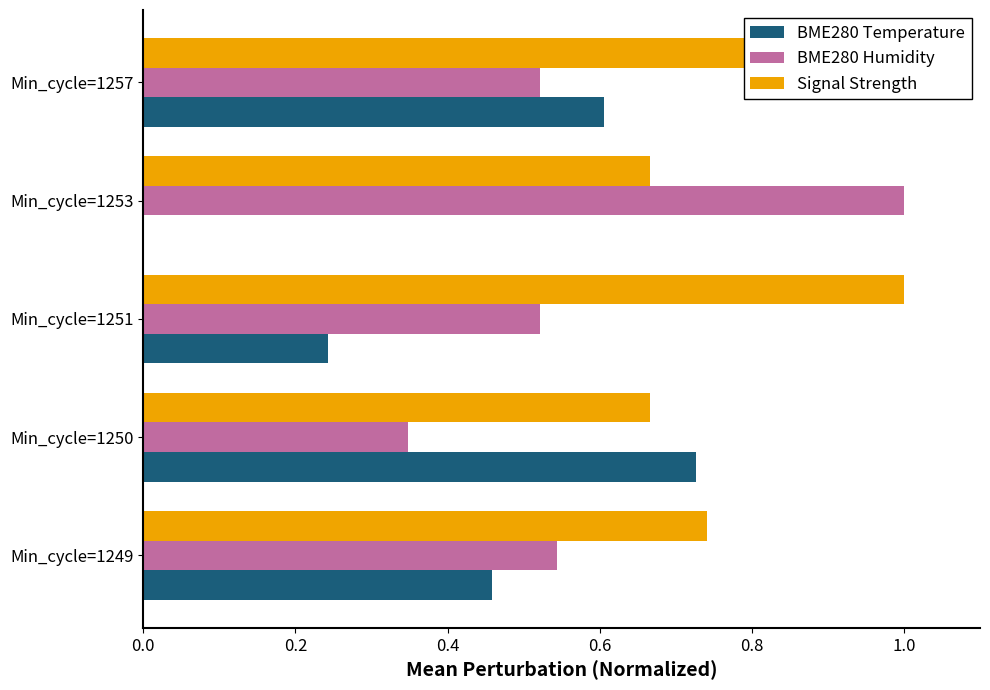

Between Min_cycle=1253 and Min_cycle=1257, which is larger?

Min_cycle=1257